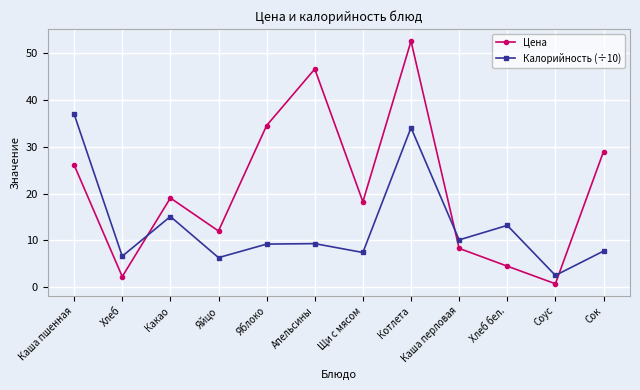

True or false: Калорийность (÷10) has more than 1 points higher than both neighbors.

True